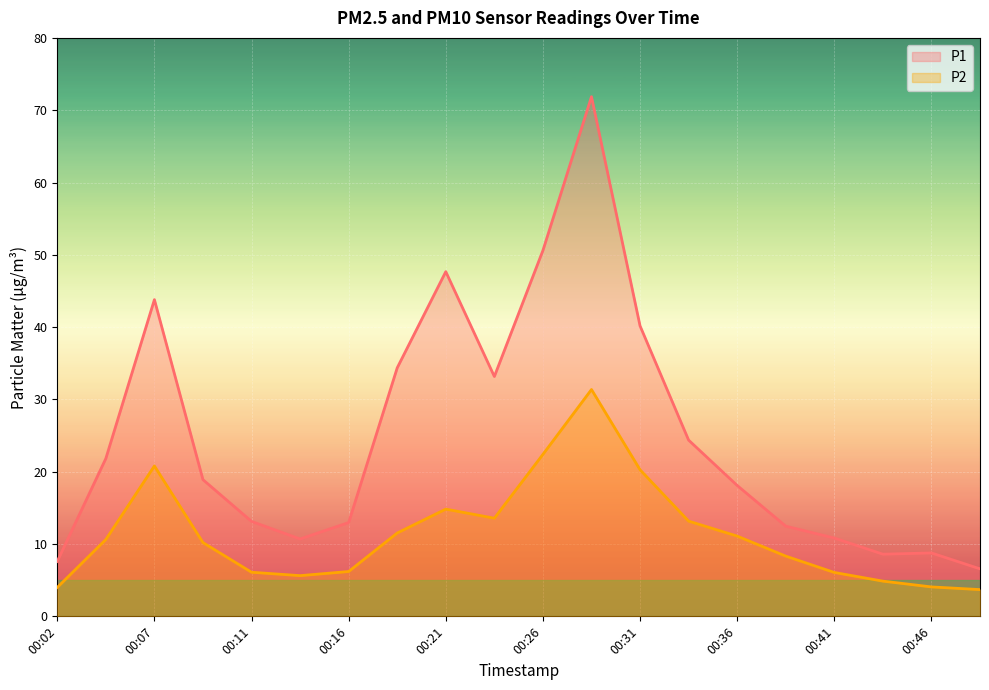

True or false: P1 and P2 cross at least once.

False